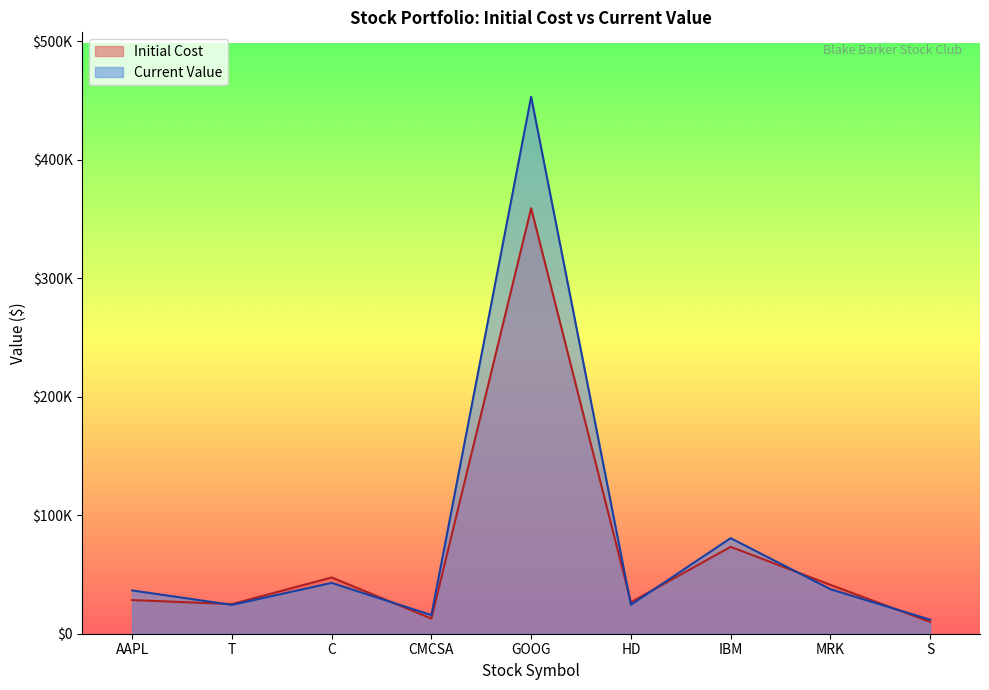

At which label is Current Value closest to 232503?

IBM